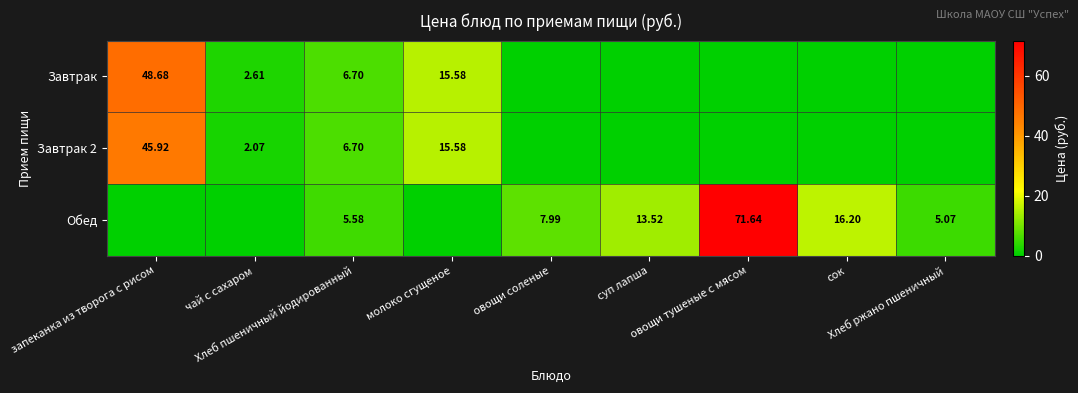

What is the total value across all series at овощи соленые?

8.0